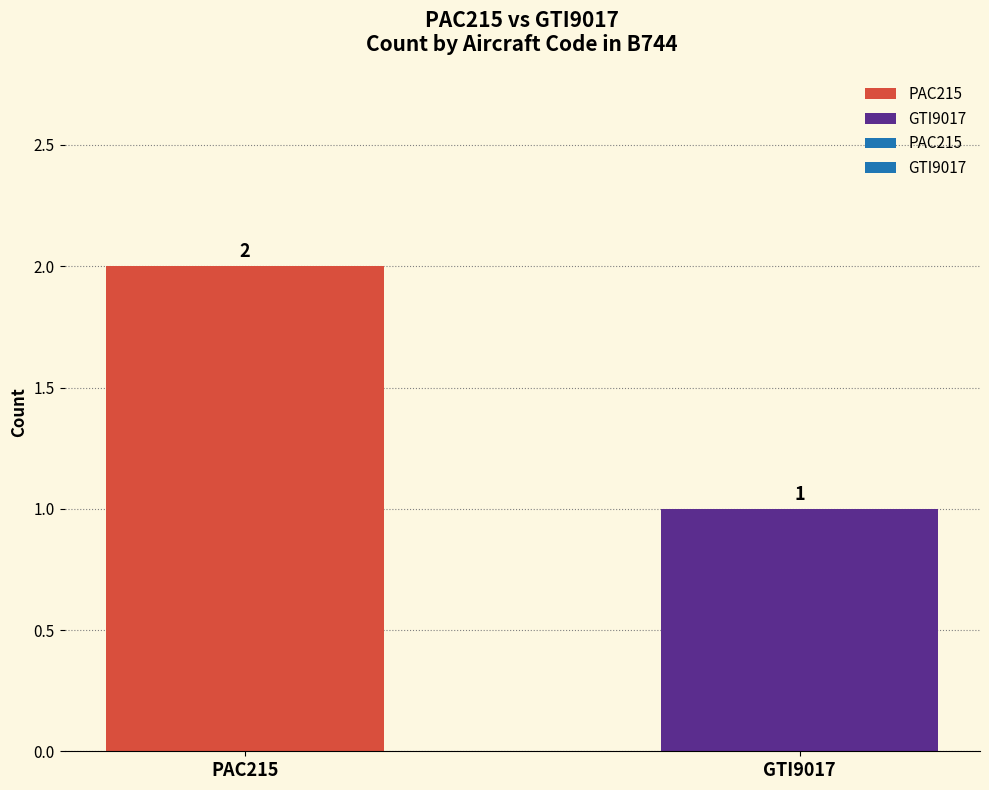

Reading left to right, list all the values displayed in this chart.

PAC215=2	GTI9017=1